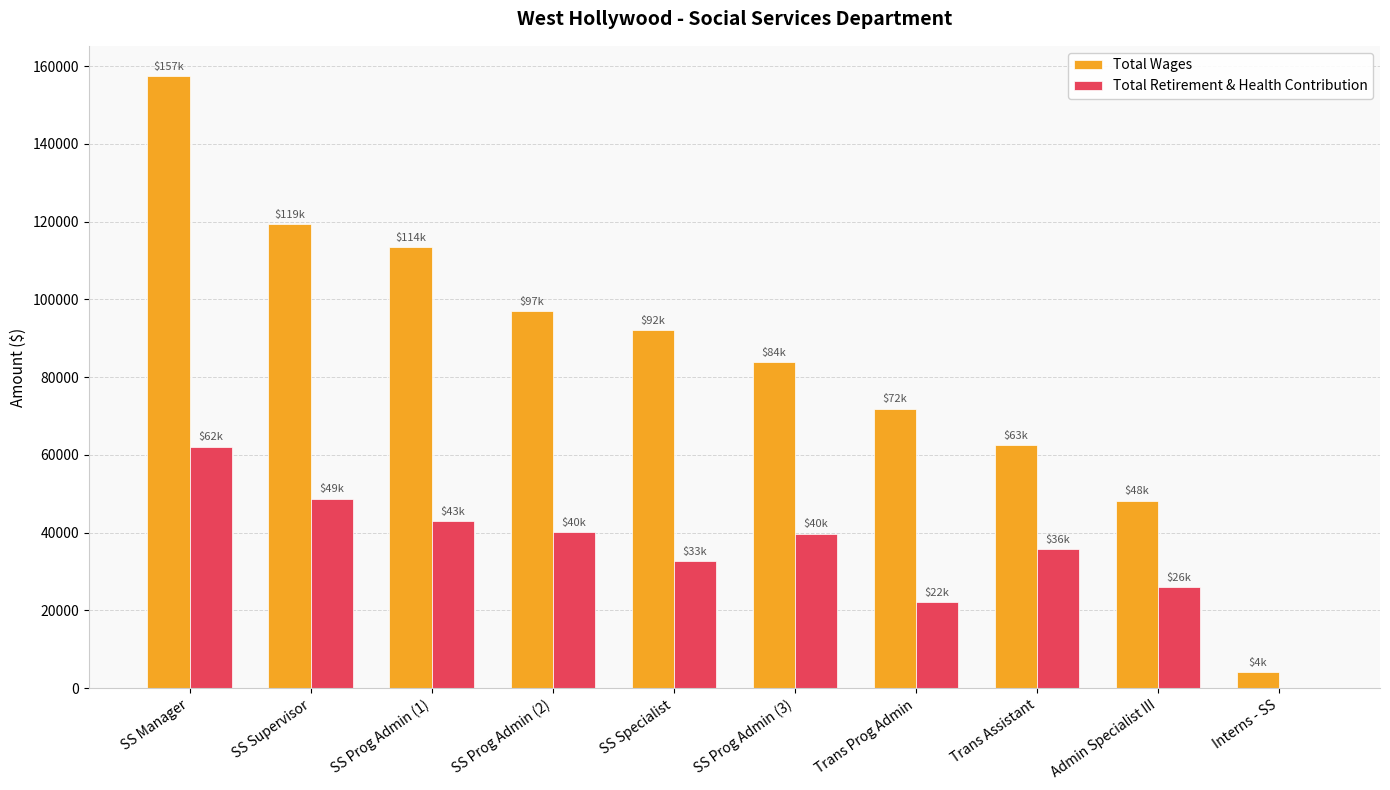

What is the highest value of the Total Wages series?

157356